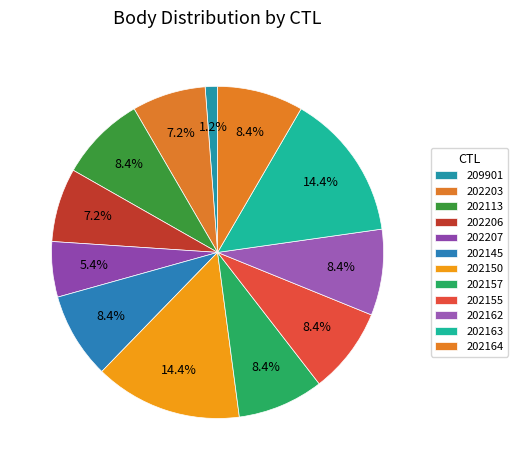

To the nearest percent, what percentage of the pie is 209901?

1%